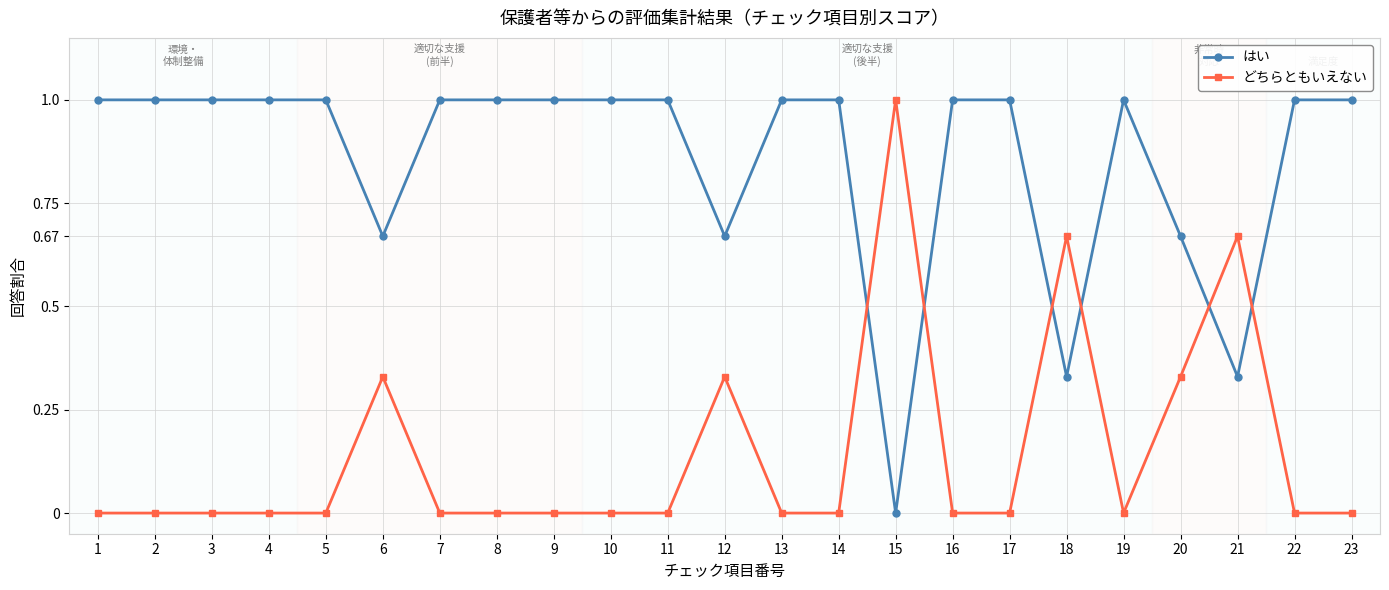

What is the spread (max minus min) of values at 10?

1.0